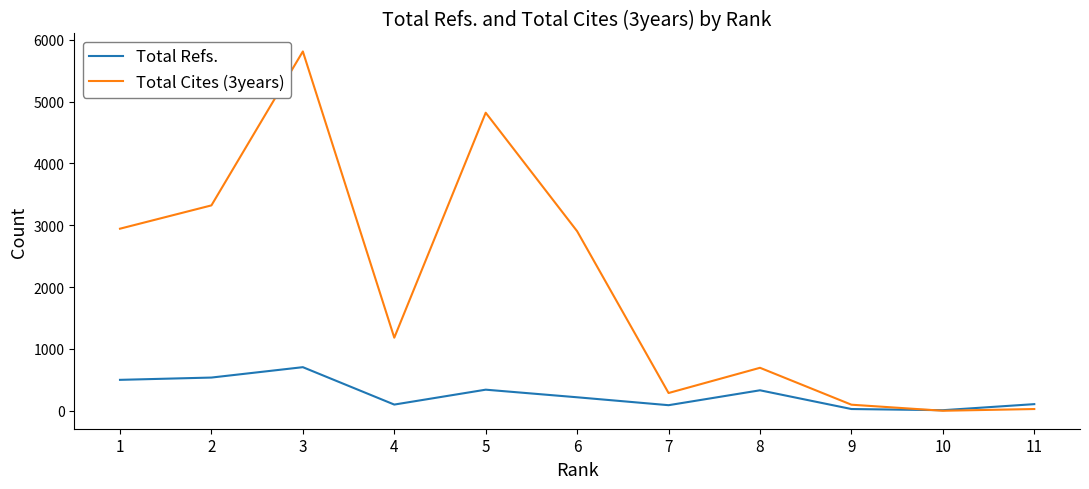

True or false: Total Refs. and Total Cites (3years) intersect in this chart.

True